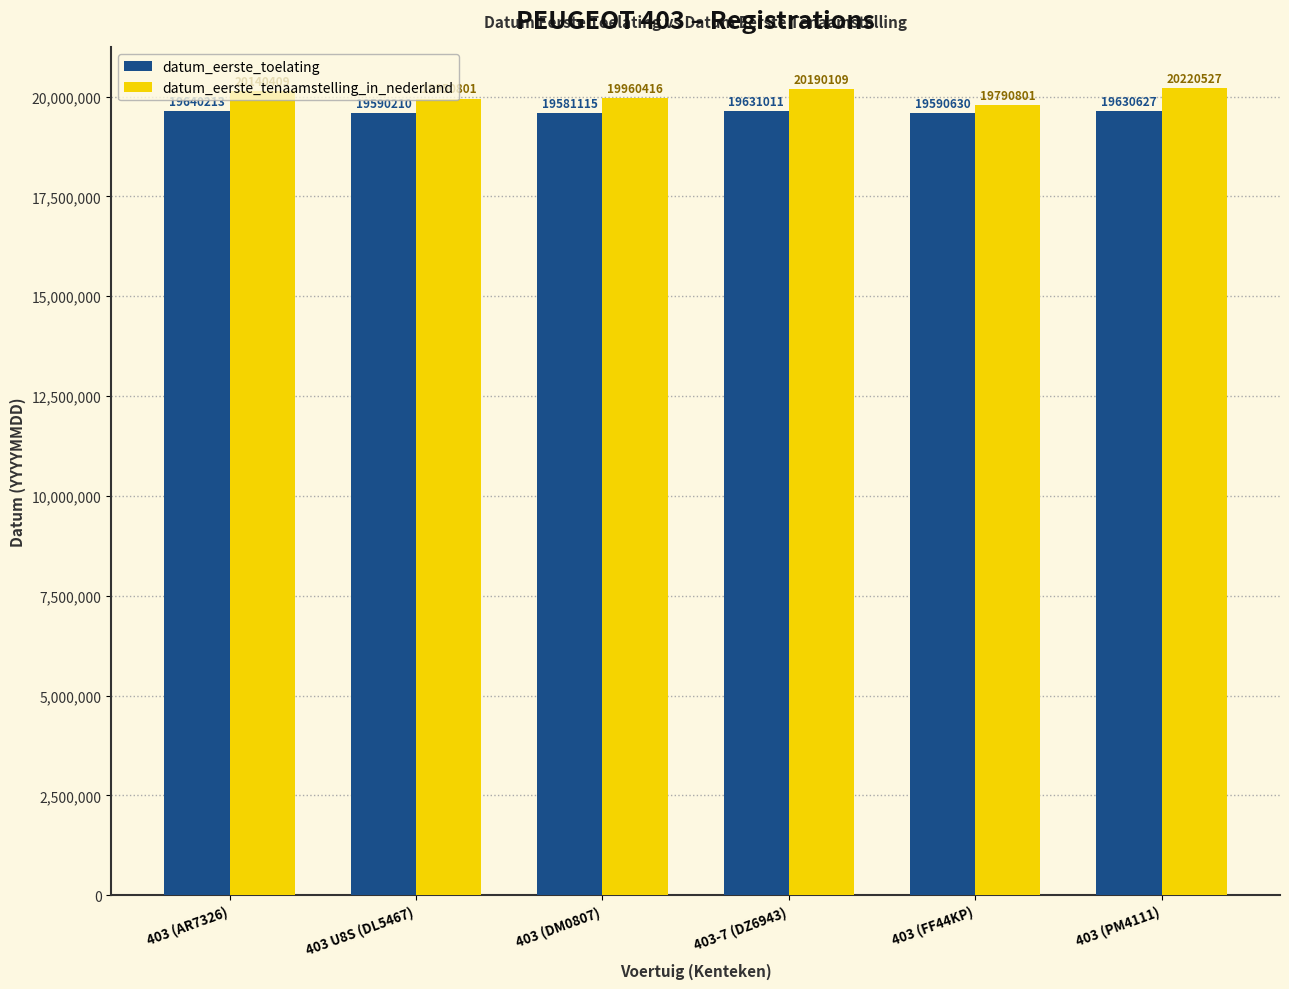

Is the value of datum_eerste_tenaamstelling_in_nederland at 403 U8S (DL5467) greater than the value of datum_eerste_toelating at 403 (DM0807)?

Yes